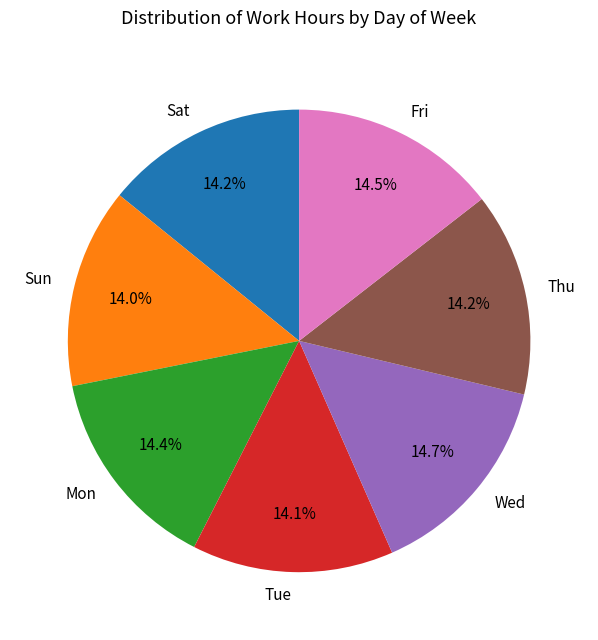

How many segments does this pie chart have?

7